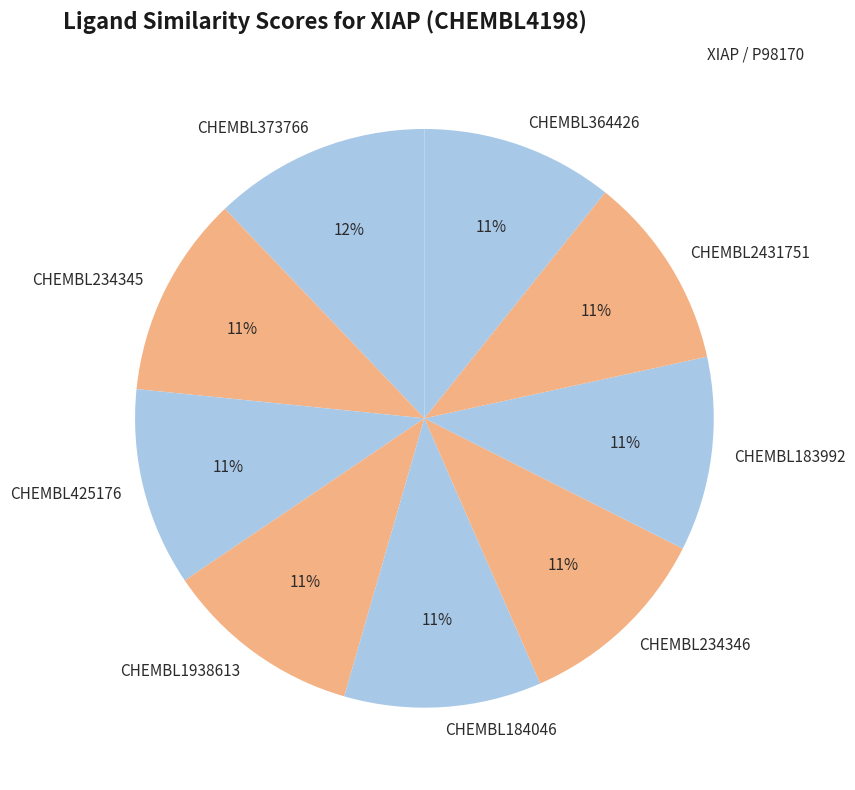

How many segments does this pie chart have?

9